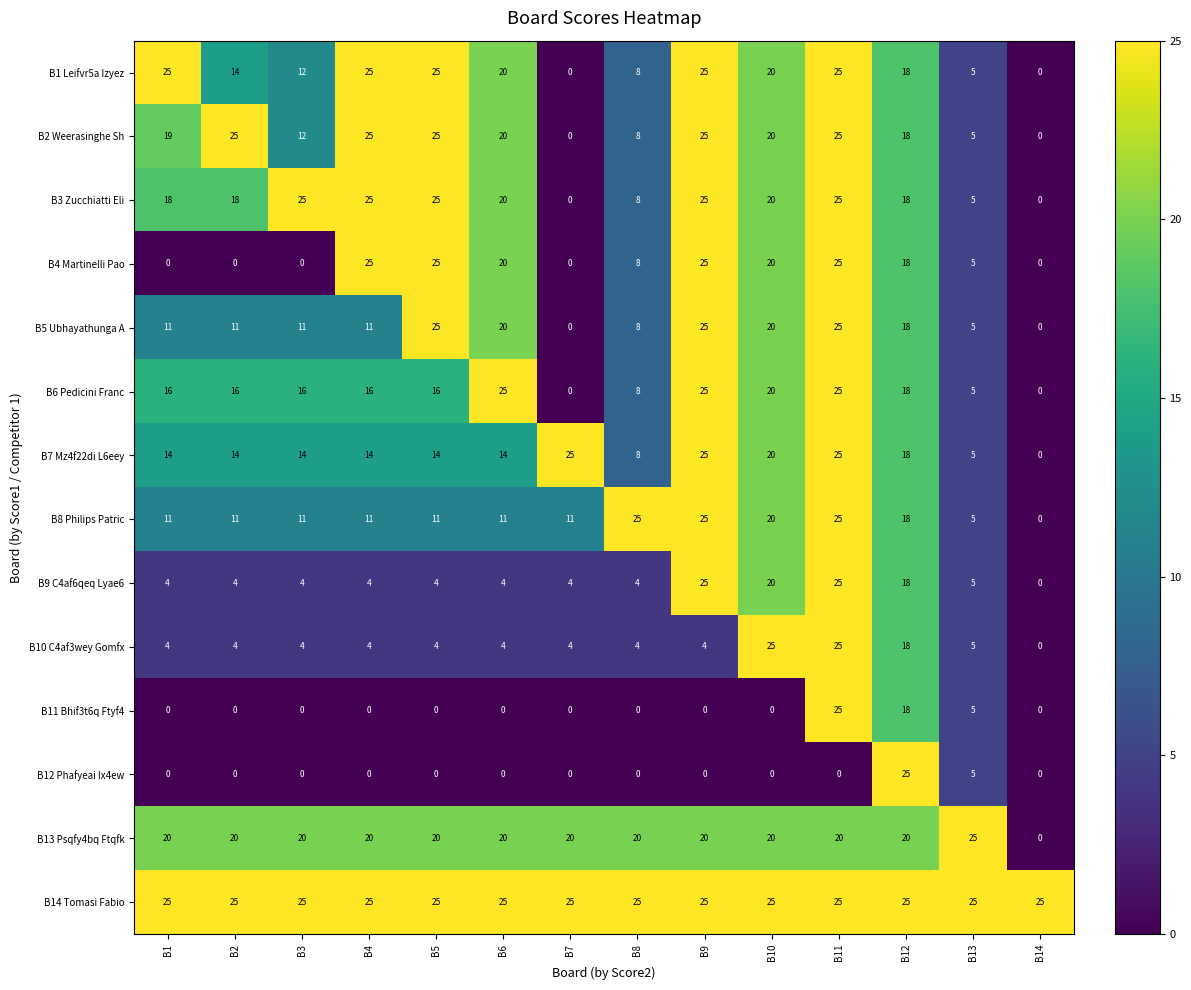

The value of B13 Psqfy4bq Ftqfk at B8 is 35. True or false?

False